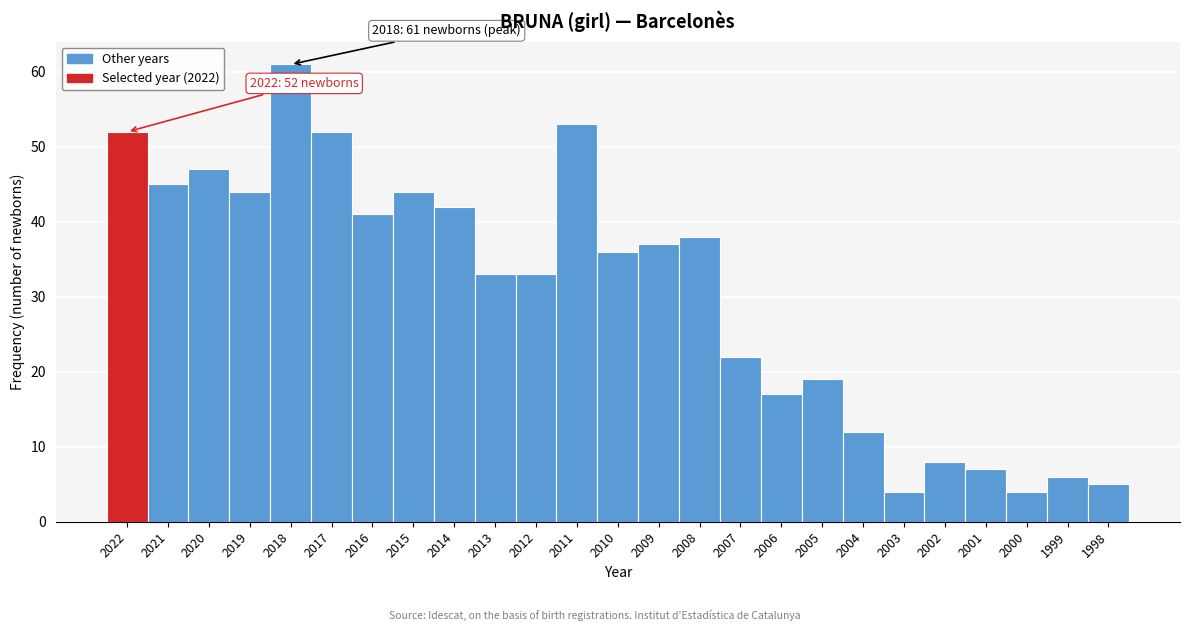

Reading right to left, extract all data points from this chart.

1998=5	1999=6	2000=4	2001=7	2002=8	2003=4	2004=12	2005=19	2006=17	2007=22	2008=38	2009=37	2010=36	2011=53	2012=33	2013=33	2014=42	2015=44	2016=41	2017=52	2018=61	2019=44	2020=47	2021=45	2022=52